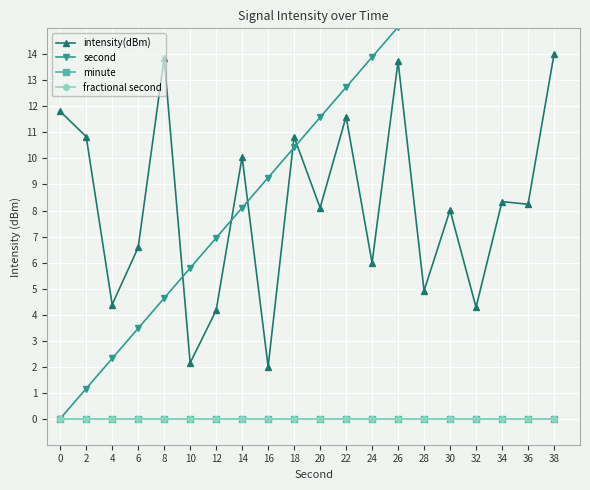

At which category is the sum across all series the highest?

38